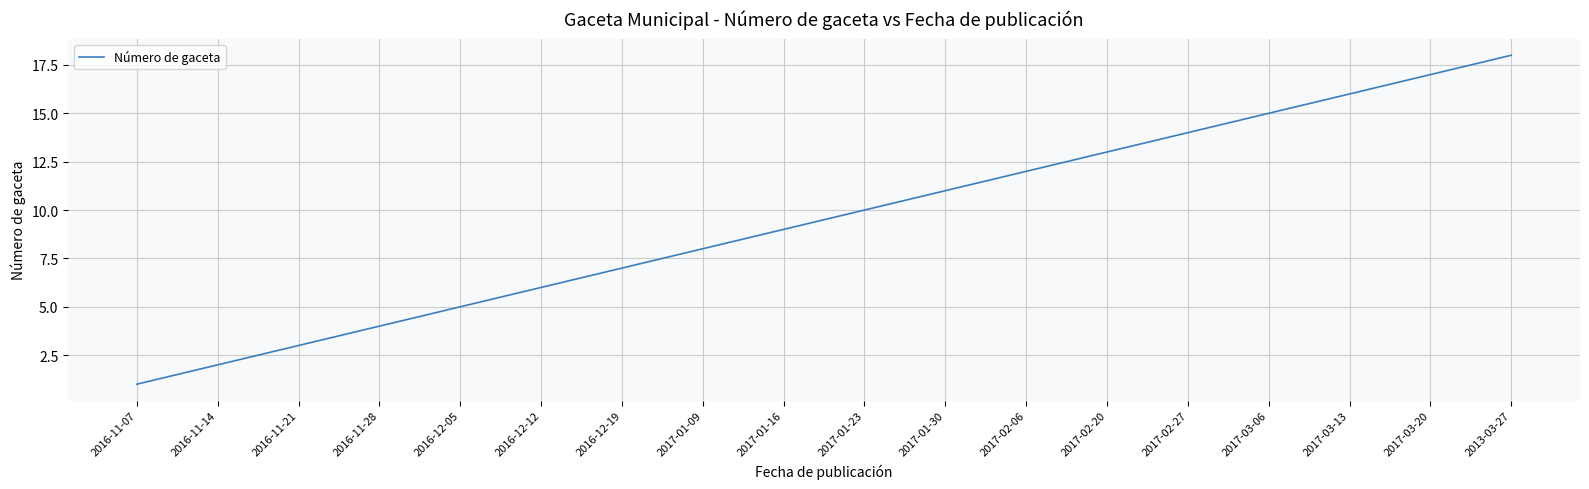

Which label corresponds to the smallest value in the chart?

2016-11-07